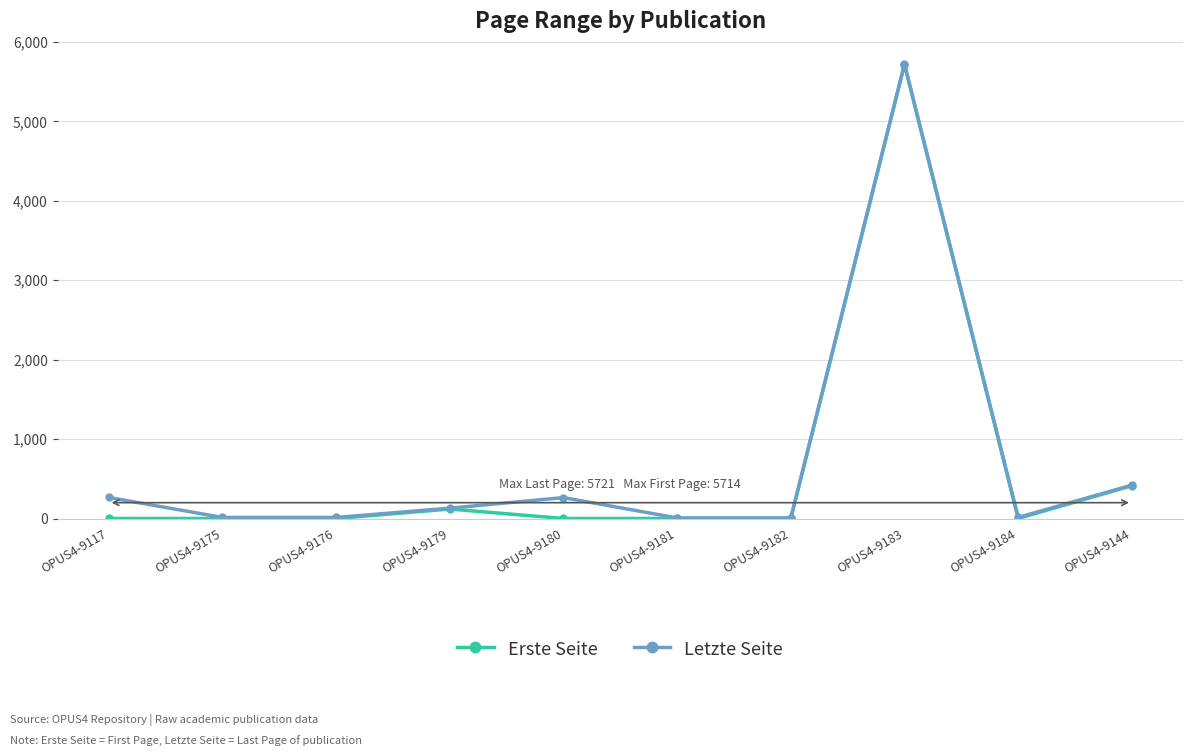

What is the difference between the Letzte Seite values at OPUS4-9117 and OPUS4-9175?

252